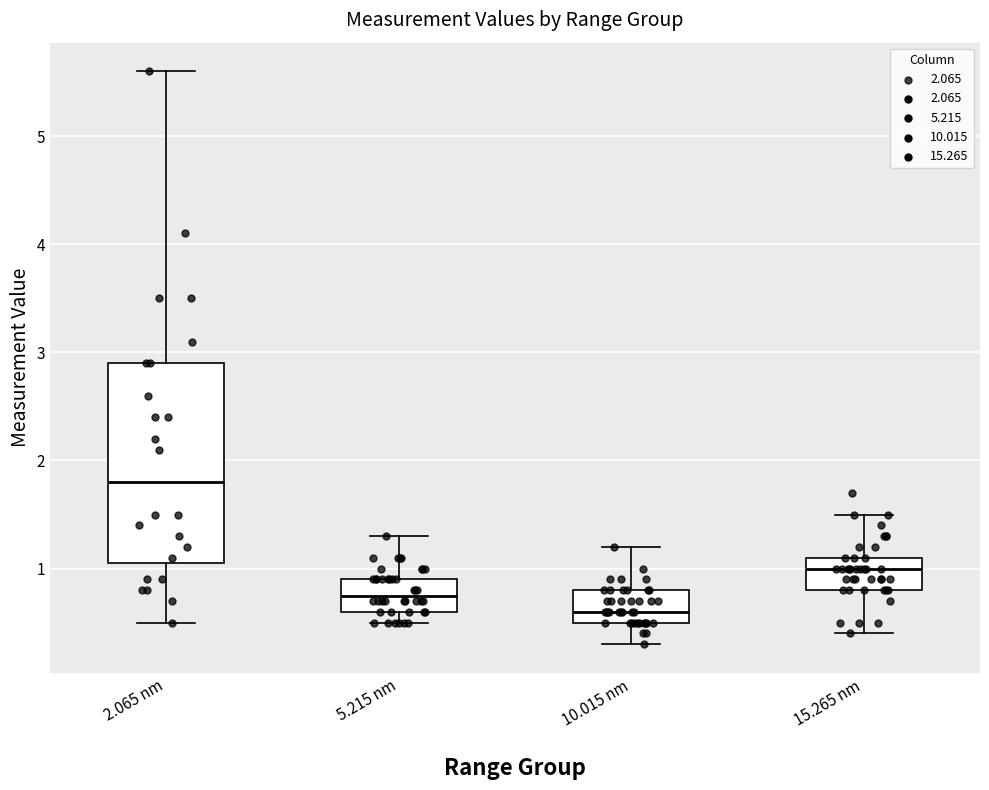

Which box's median line is the lowest?

10.015 nm